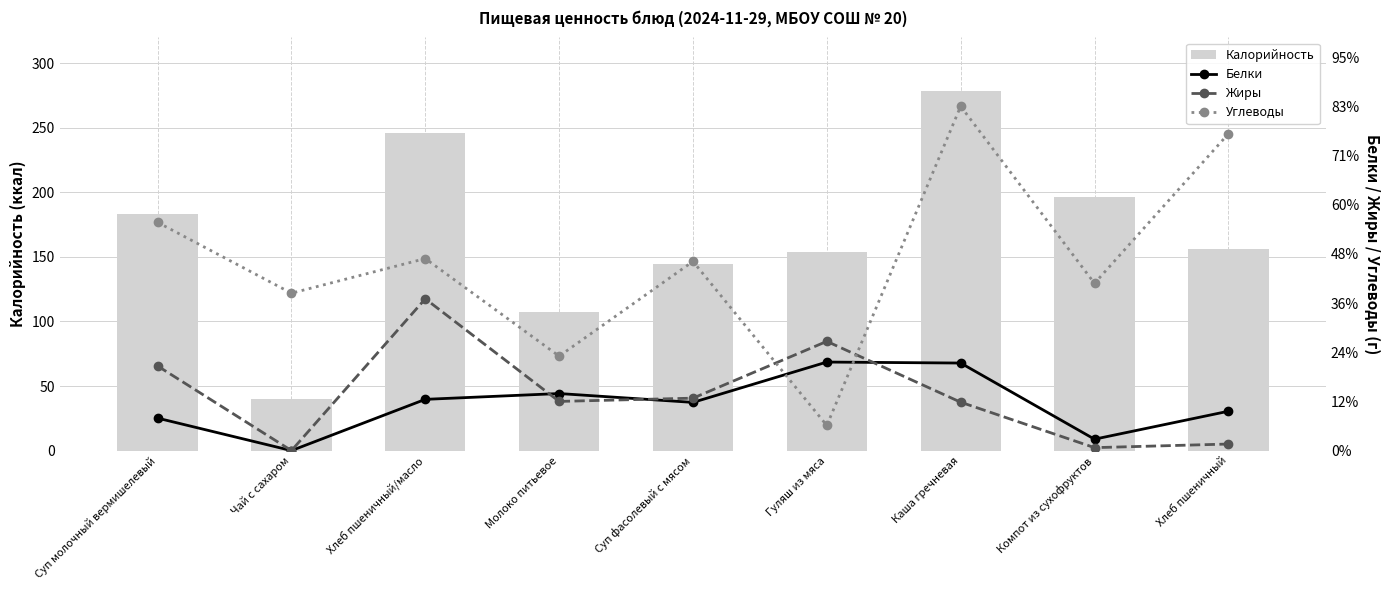

Which label corresponds to the largest value in the chart?

Каша гречневая